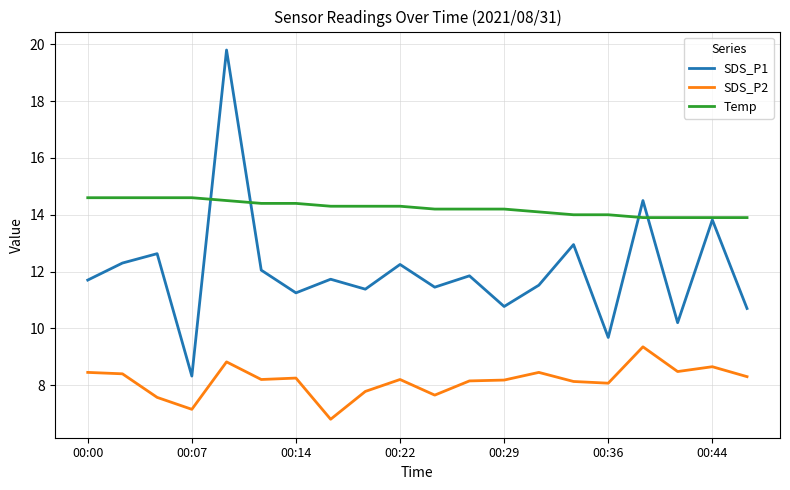

Which series has the largest total across all categories?

Temp